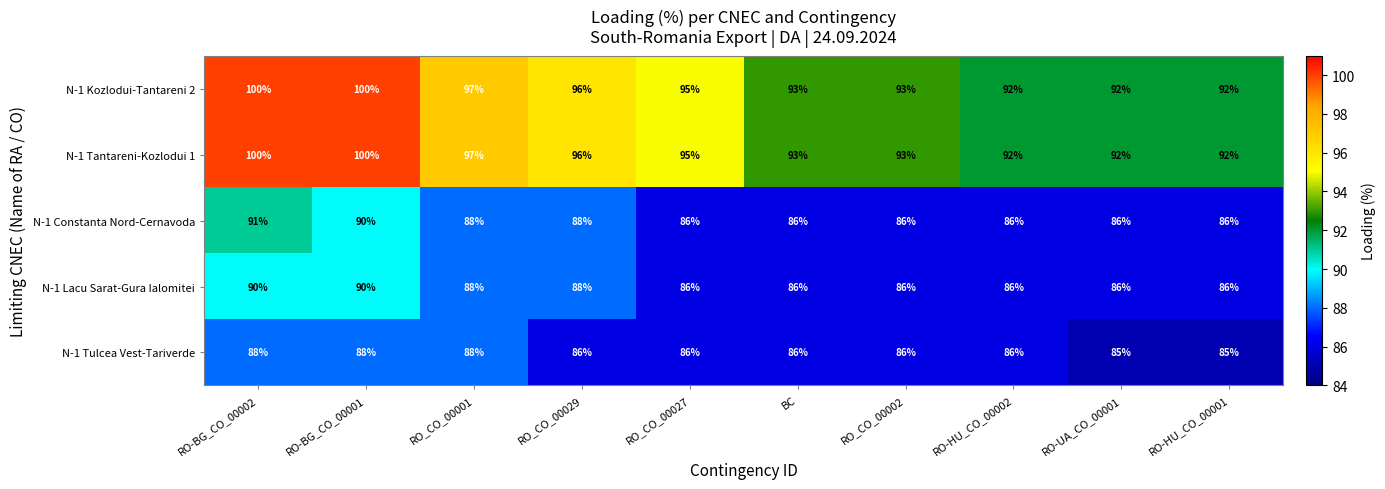

What is the spread (max minus min) of values at RO-BG_CO_00002?

12